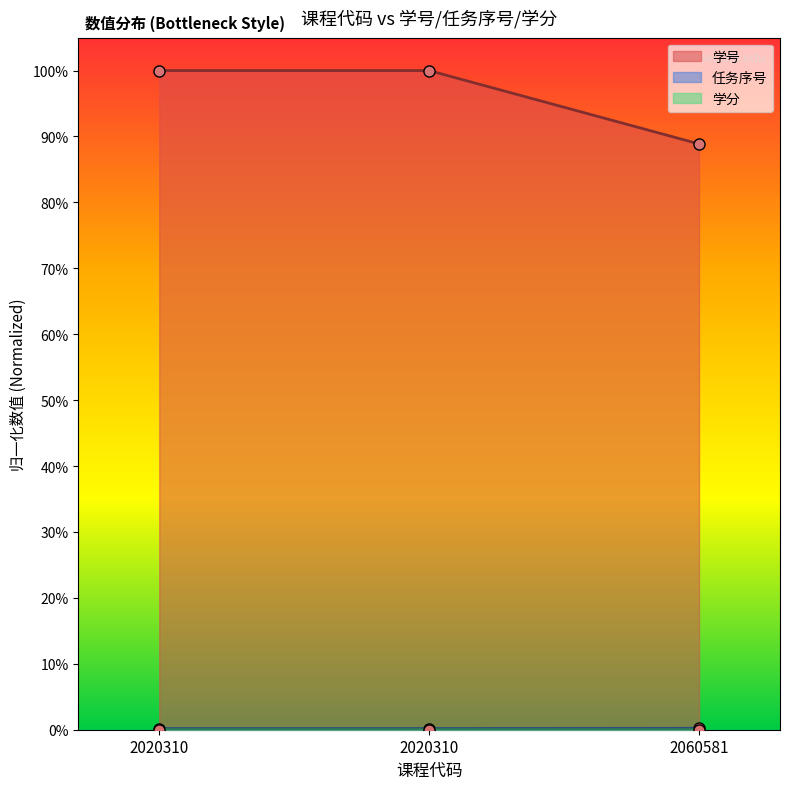

List the labels in order of 学号 value, smallest first.

2060581, 2020310, 2020310